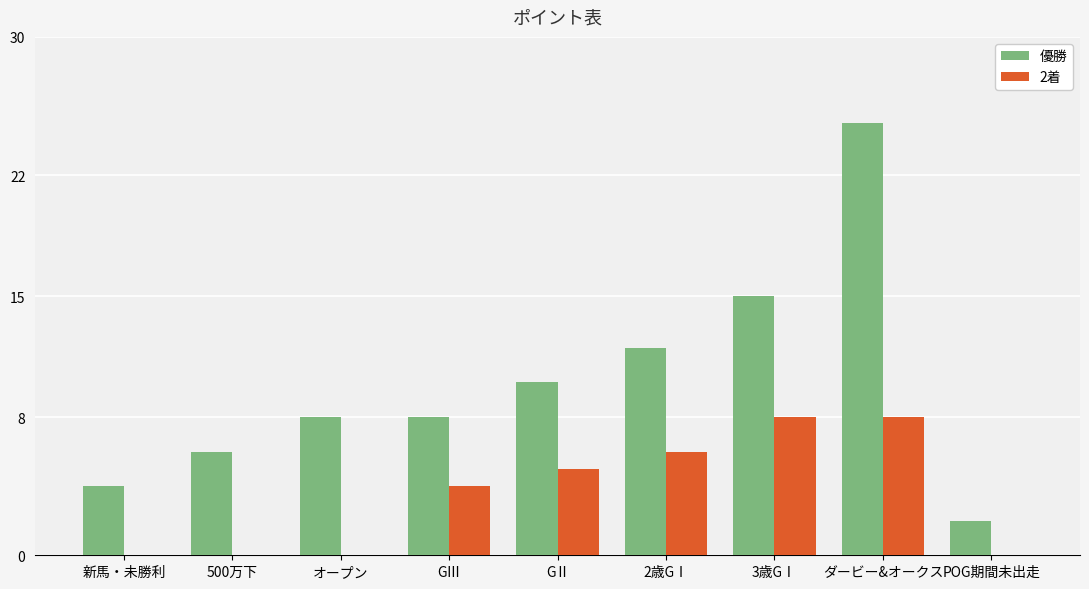

Reading right to left, what are all the values shown in this chart?

優勝: 2	25	15	12	10	8	8	6	4
2着: 0	8	8	6	5	4	0	0	0